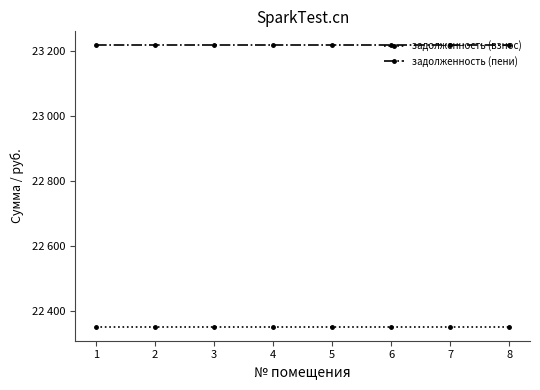

Reading left to right, extract all data points from this chart.

задолженность (взнос): 1=22351.7	2=22351.7	3=22351.7	4=22351.7	5=22351.7	6=22351.7	7=22351.7	8=22351.7
задолженность (пени): 1=23215.7	2=23215.7	3=23215.7	4=23215.7	5=23215.7	6=23215.7	7=23215.7	8=23215.7